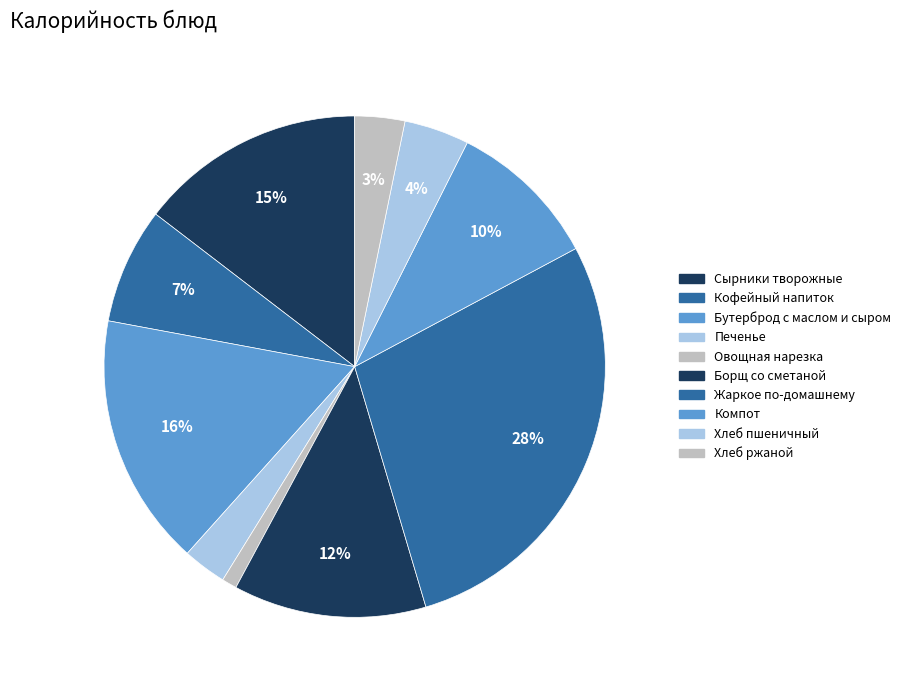

Is it true that Овощная нарезка is 1% of the pie?

True